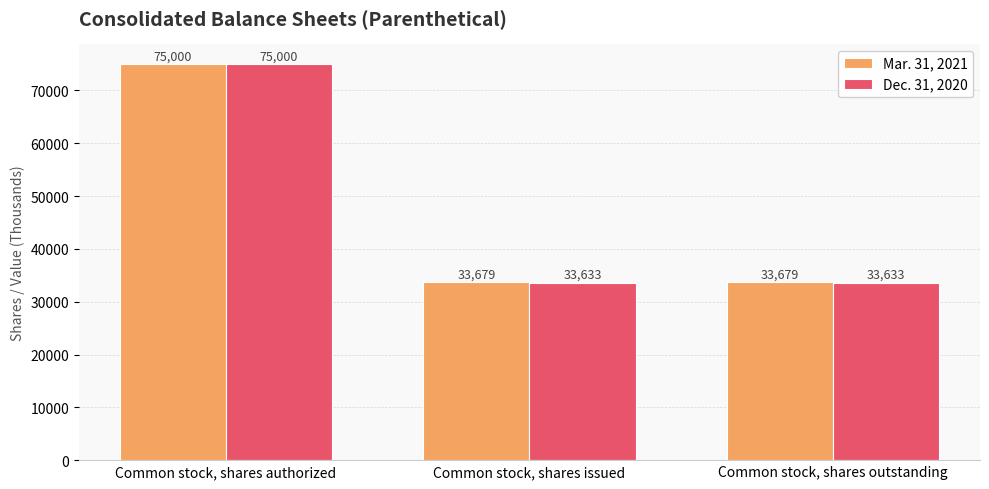

Which series changed the most between Common stock, shares authorized and Common stock, shares outstanding?

Dec. 31, 2020